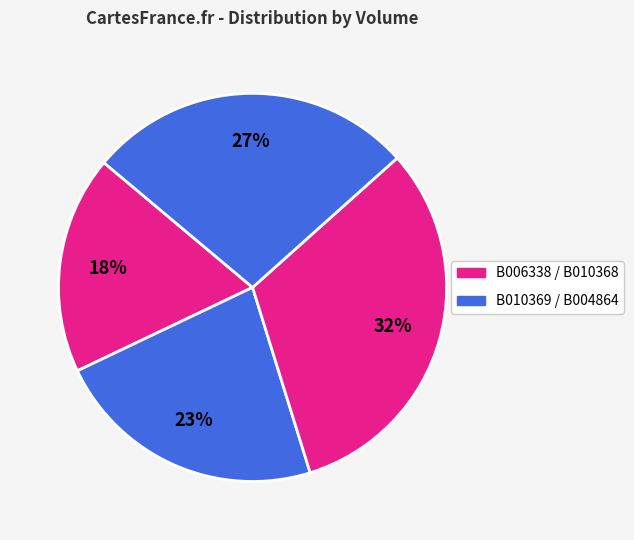

How many slices are in this pie chart?

4